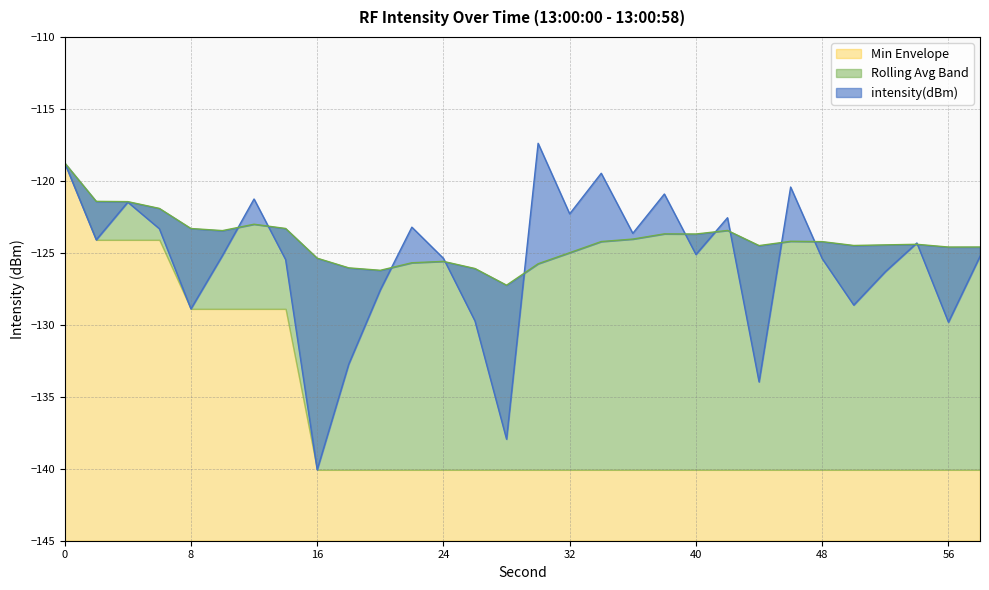

Which series has the largest range (max minus min)?

intensity(dBm)